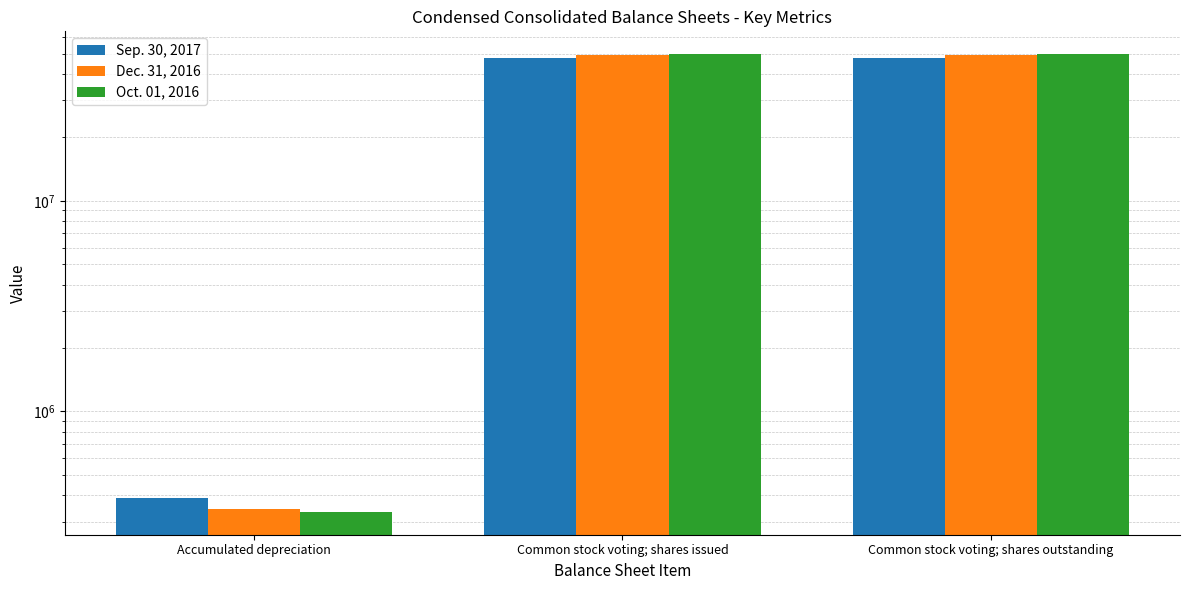

What is the difference between the highest and lowest values at Common stock voting; shares outstanding?

2206293